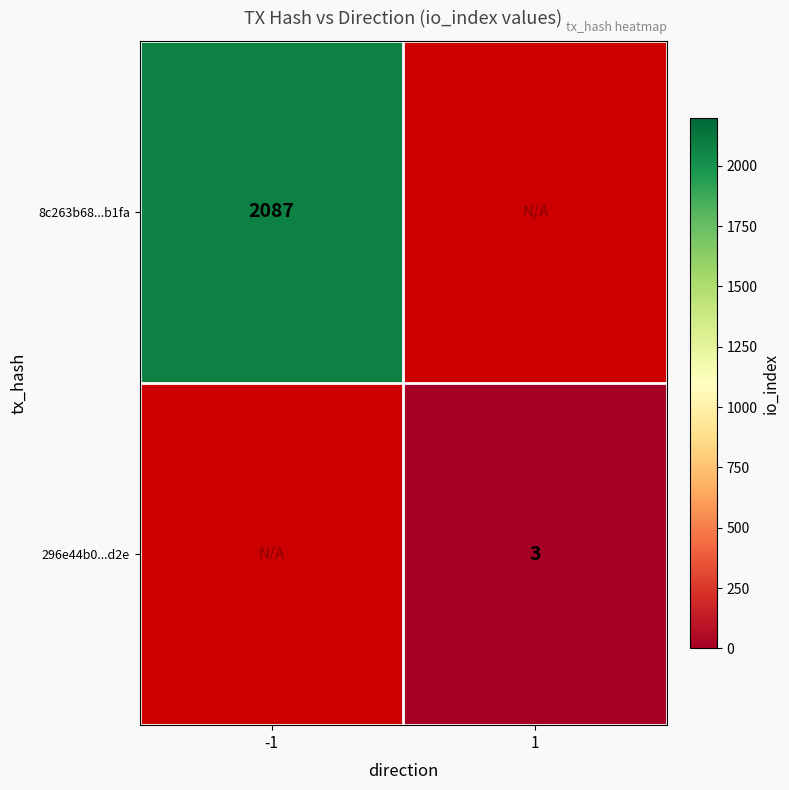

The 8c263b68...b1fa series shows 3161 at -1. True or false?

False